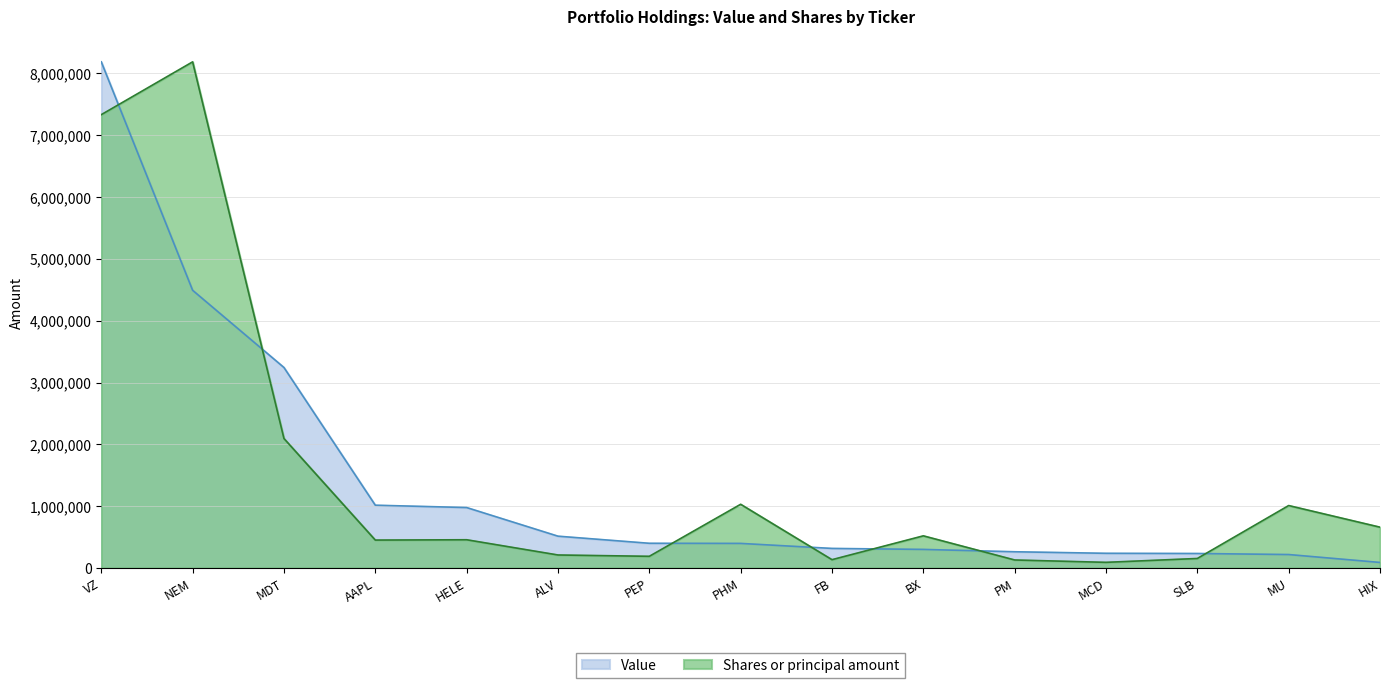

Does the chart display data point markers on the line(s)?

No